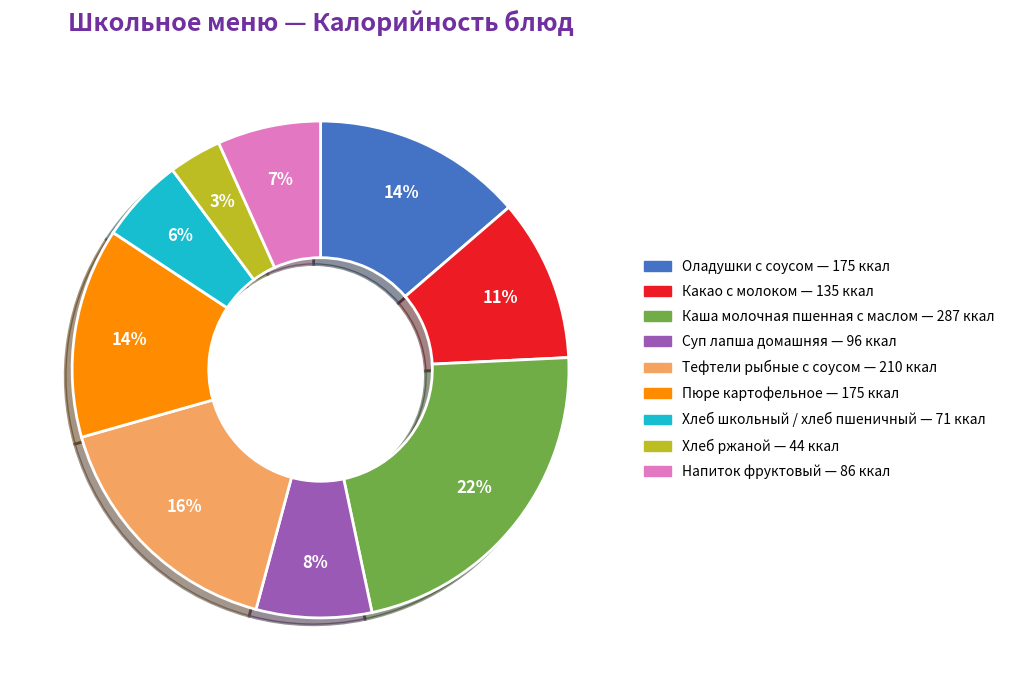

Between Суп лапша домашняя and Какао с молоком, which is larger?

Какао с молоком